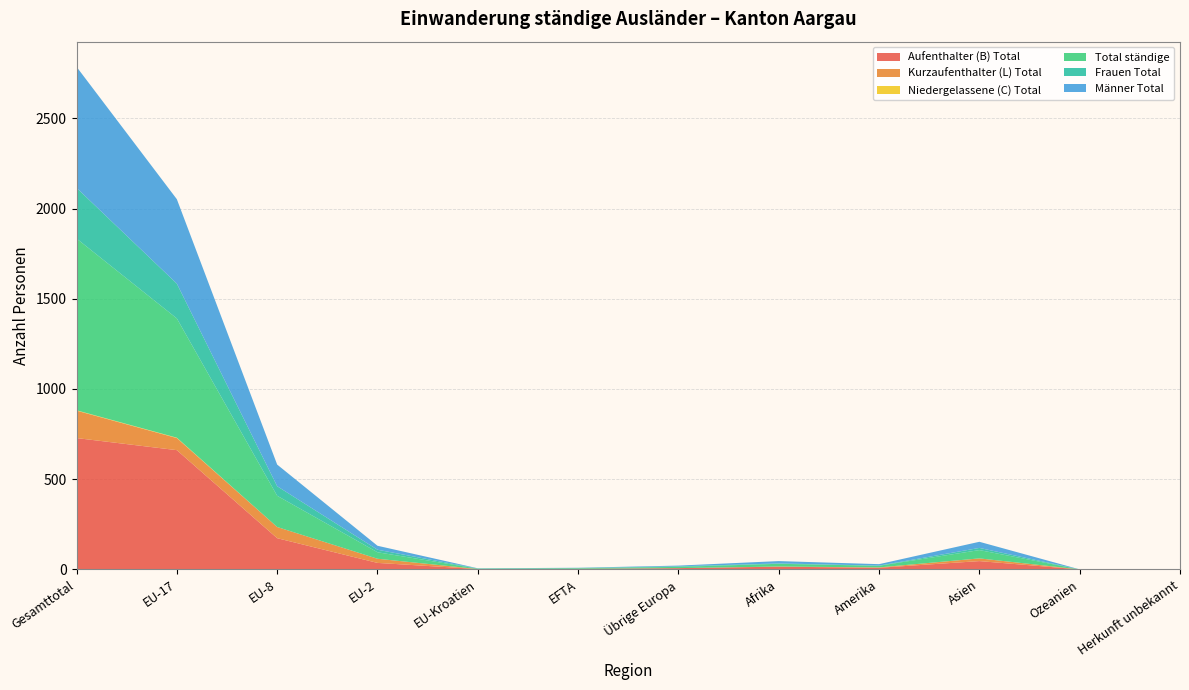

Reading left to right, what are all the values shown in this chart?

Aufenthalter (B) Total: 728	661	173	36	2	3	7	15	9	46	0	0
Kurzaufenthalter (L) Total: 152	67	62	23	0	0	0	1	2	15	0	0
Niedergelassene (C) Total: 2	2	0	0	0	0	0	0	0	0	0	0
Total ständige: 952	661	173	36	2	3	7	15	9	46	0	0
Frauen Total: 281	193	53	14	1	2	3	2	1	12	0	0
Männer Total: 671	468	120	22	1	1	4	13	8	34	0	0